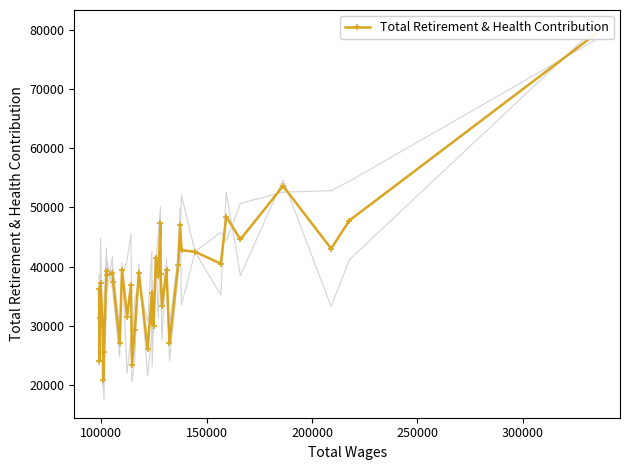

Reading left to right, list all the values displayed in this chart.

36212	24017	31343	37194	30306	20787	25475	39328	38499	38998	37437	27088	39448	31538	36919	23340	29237	38912	26113	35582	30410	29966	41527	38442	47331	38831	33319	39502	27000	40279	46955	42776	42497	40497	48468	44592	53632	43042	47790	79275